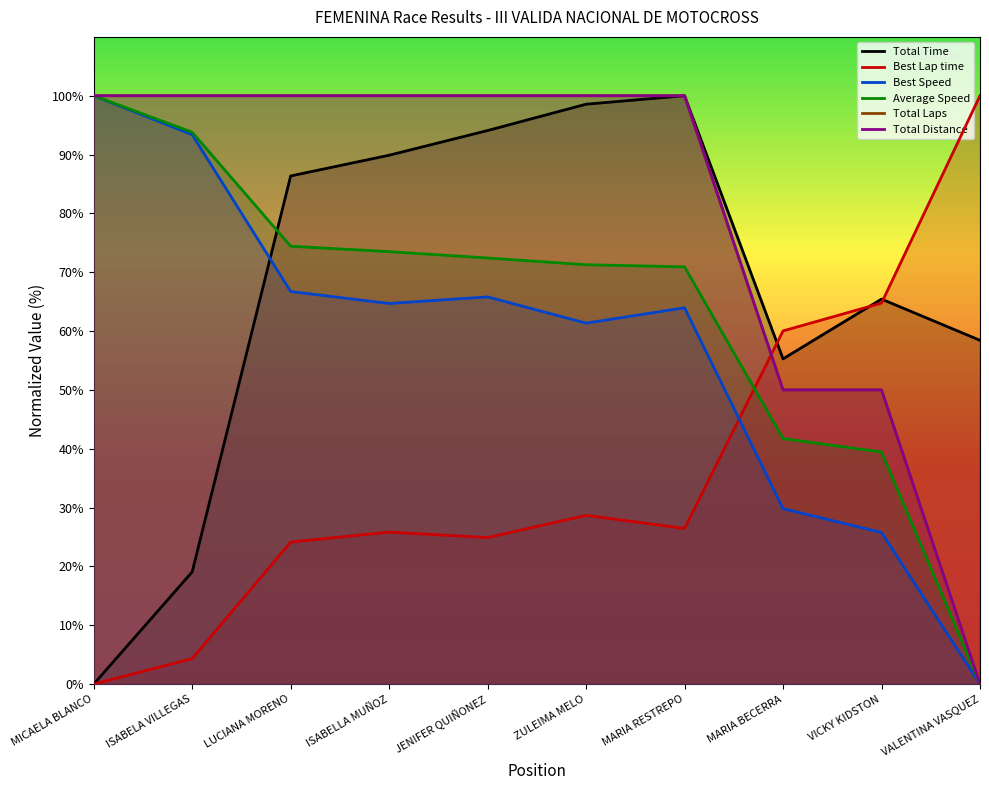

The Total Laps series shows 29.2 at VICKY KIDSTON. True or false?

False